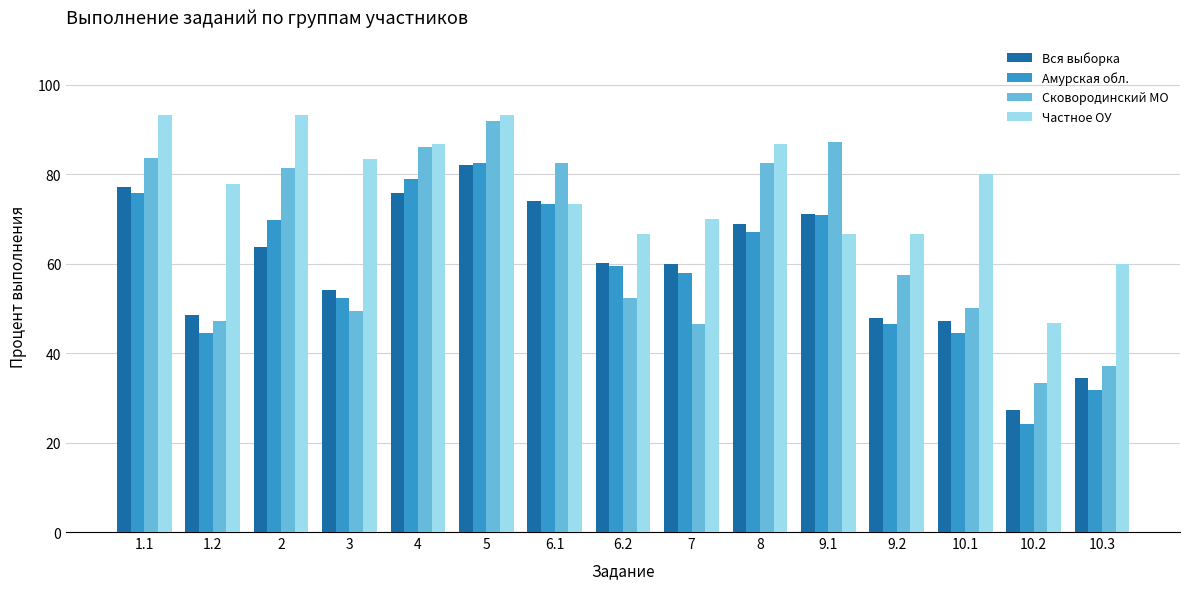

Which series changed the most between 4 and 10.2?

Амурская обл.